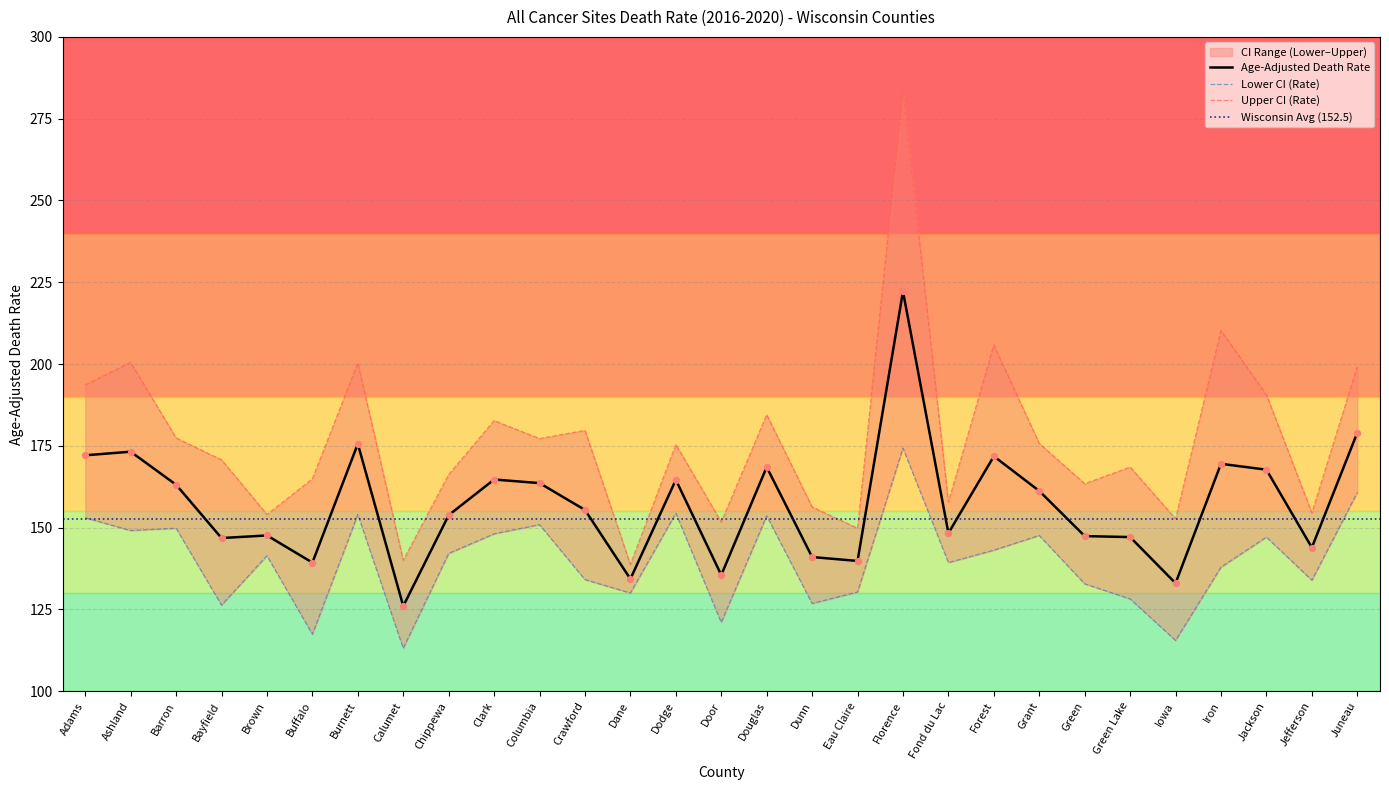

At how many categories does at least one series exceed 225?

1